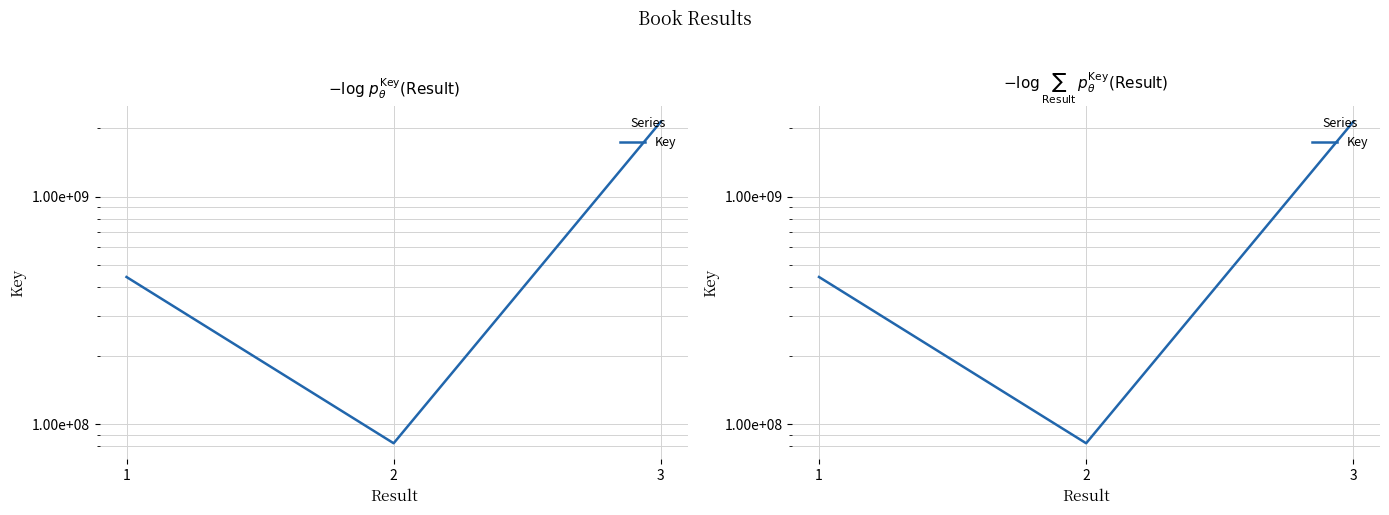

What is the greatest value displayed?

2137651164